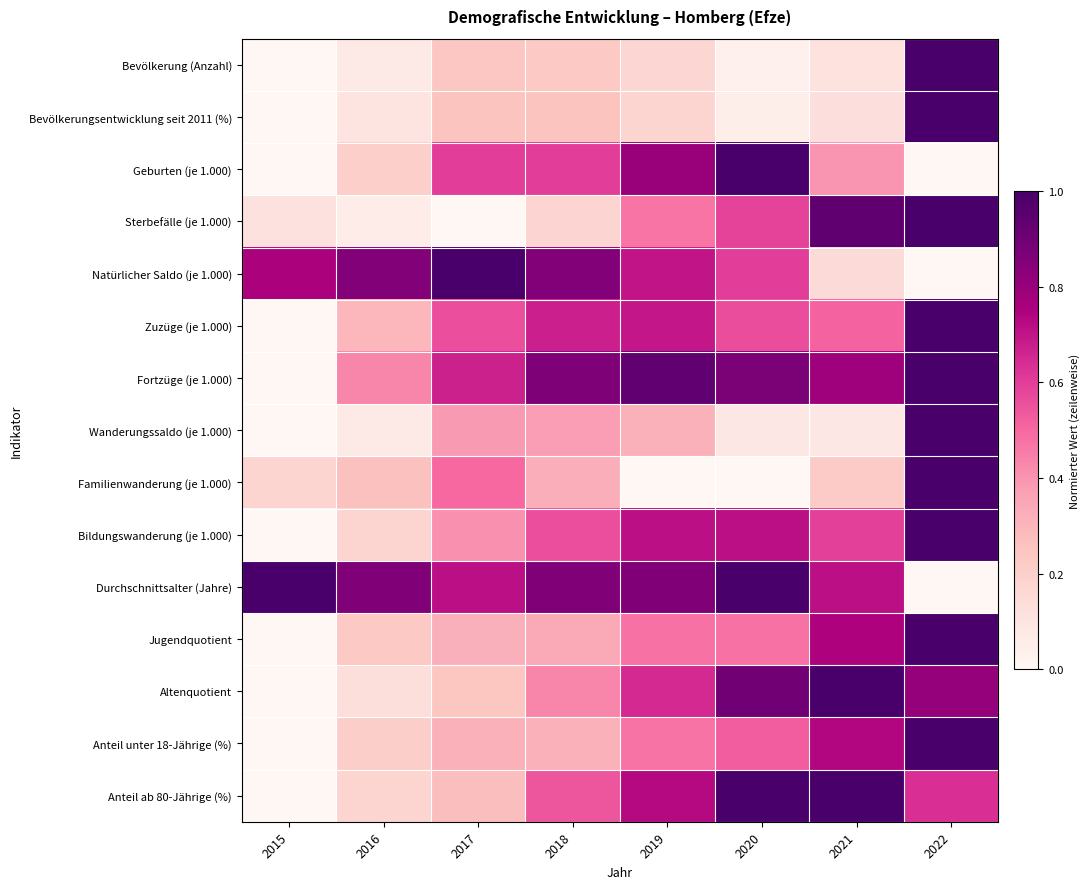

Reading right to left, what are all the values shown in this chart?

Bevölkerung (Anzahl): 2022=1.0	2021=0.1	2020=0.0	2019=0.2	2018=0.2	2017=0.2	2016=0.1	2015=0.0
Bevölkerungsentwicklung seit 2011 (%): 2022=1.0	2021=0.1	2020=0.1	2019=0.2	2018=0.2	2017=0.2	2016=0.1	2015=0.0
Geburten (je 1.000): 2022=0.0	2021=0.4	2020=1.0	2019=0.8	2018=0.6	2017=0.6	2016=0.2	2015=0.0
Sterbefälle (je 1.000): 2022=1.0	2021=0.9	2020=0.6	2019=0.5	2018=0.2	2017=0.0	2016=0.1	2015=0.1
Natürlicher Saldo (je 1.000): 2022=0.0	2021=0.1	2020=0.6	2019=0.7	2018=0.8	2017=1.0	2016=0.8	2015=0.8
Zuzüge (je 1.000): 2022=1.0	2021=0.5	2020=0.6	2019=0.7	2018=0.7	2017=0.6	2016=0.3	2015=0.0
Fortzüge (je 1.000): 2022=1.0	2021=0.8	2020=0.9	2019=0.9	2018=0.9	2017=0.7	2016=0.4	2015=0.0
Wanderungssaldo (je 1.000): 2022=1.0	2021=0.1	2020=0.1	2019=0.3	2018=0.4	2017=0.4	2016=0.1	2015=0.0
Familienwanderung (je 1.000): 2022=1.0	2021=0.2	2020=0.0	2019=0.0	2018=0.3	2017=0.5	2016=0.3	2015=0.2
Bildungswanderung (je 1.000): 2022=1.0	2021=0.6	2020=0.7	2019=0.7	2018=0.6	2017=0.4	2016=0.2	2015=0.0
Durchschnittsalter (Jahre): 2022=0.0	2021=0.7	2020=1.0	2019=0.9	2018=0.9	2017=0.7	2016=0.9	2015=1.0
Jugendquotient: 2022=1.0	2021=0.7	2020=0.5	2019=0.5	2018=0.3	2017=0.3	2016=0.2	2015=0.0
Altenquotient: 2022=0.8	2021=1.0	2020=0.9	2019=0.6	2018=0.4	2017=0.2	2016=0.1	2015=0.0
Anteil unter 18-Jährige (%): 2022=1.0	2021=0.7	2020=0.5	2019=0.5	2018=0.3	2017=0.3	2016=0.2	2015=0.0
Anteil ab 80-Jährige (%): 2022=0.6	2021=1.0	2020=1.0	2019=0.7	2018=0.5	2017=0.3	2016=0.2	2015=0.0